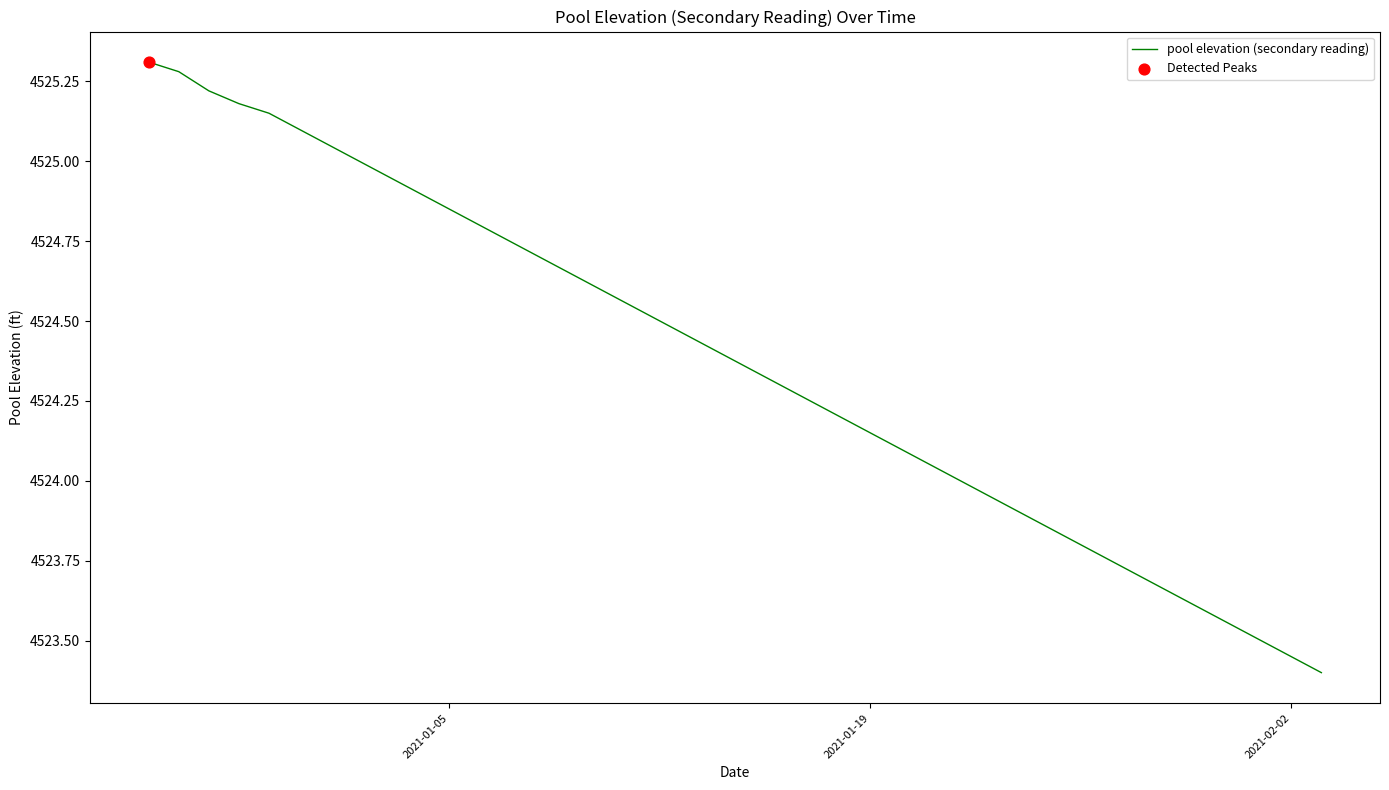

What is the difference between the maximum and minimum values?

1.9